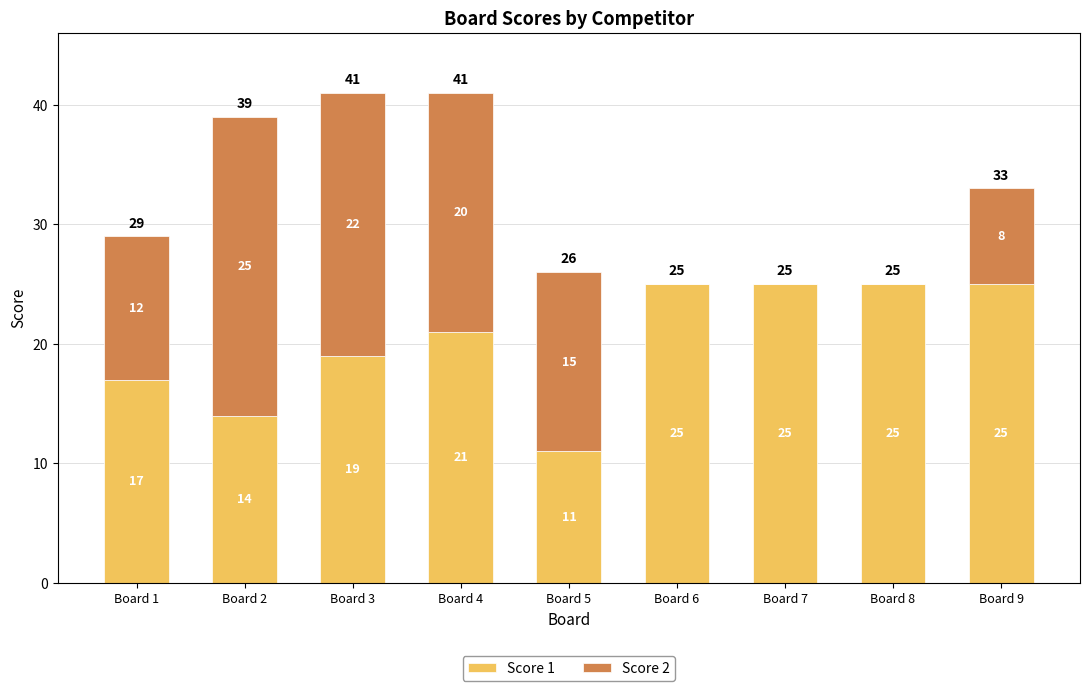

Reading left to right, list the values for the Score 1 series.

Board 1=17	Board 2=14	Board 3=19	Board 4=21	Board 5=11	Board 6=25	Board 7=25	Board 8=25	Board 9=25